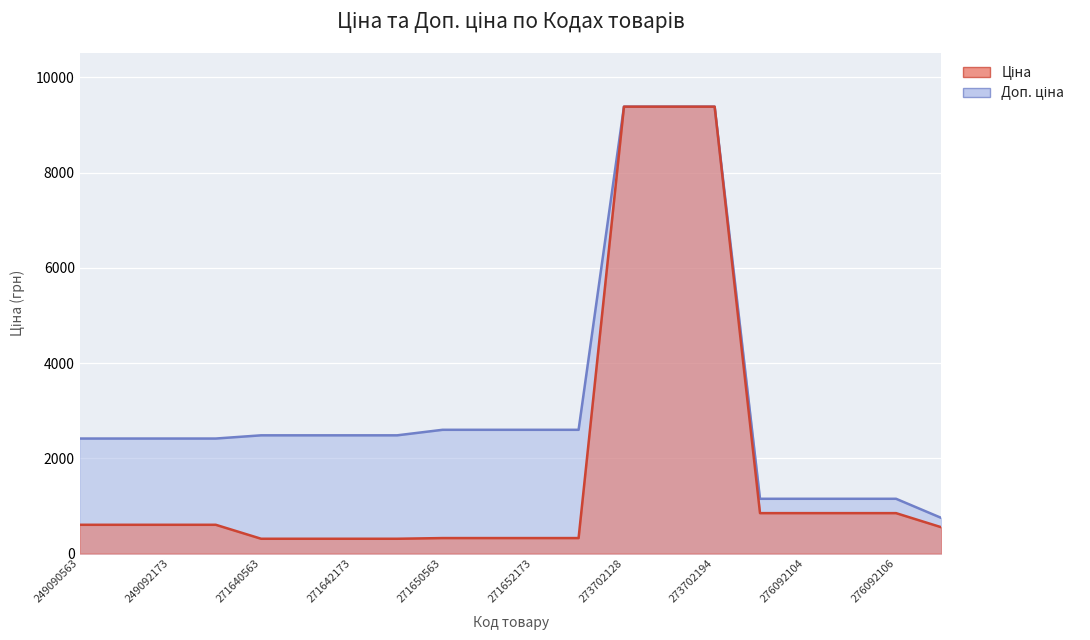

Which series changed the most between 249092172 and 271650563?

Ціна